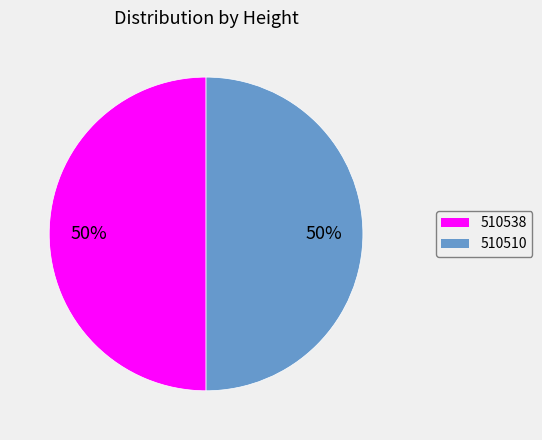

What is the ratio of the value at 510538 to the value at 510510?

1.0